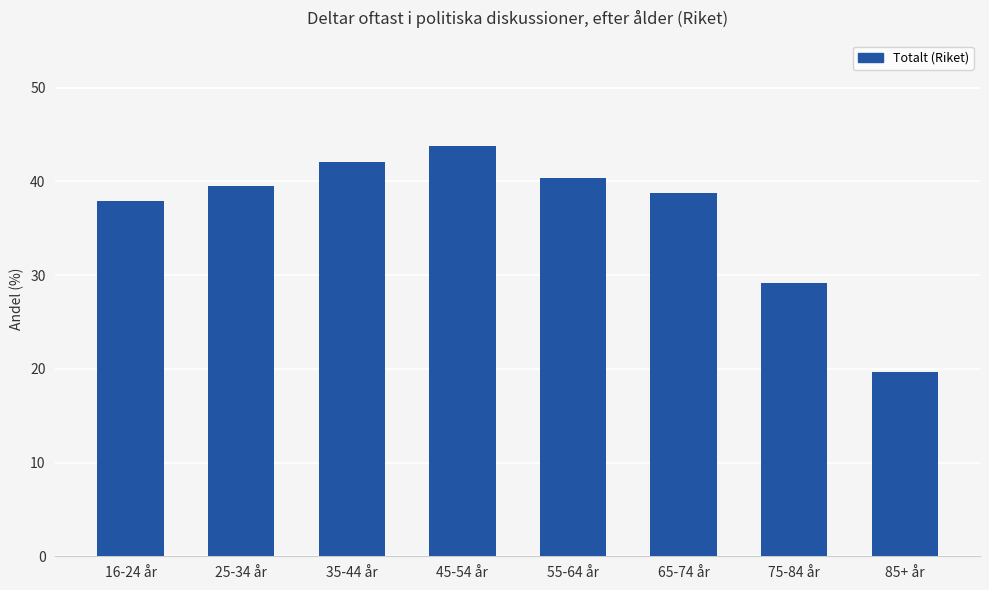

Are the bars grouped side by side (vs. stacked)?

No